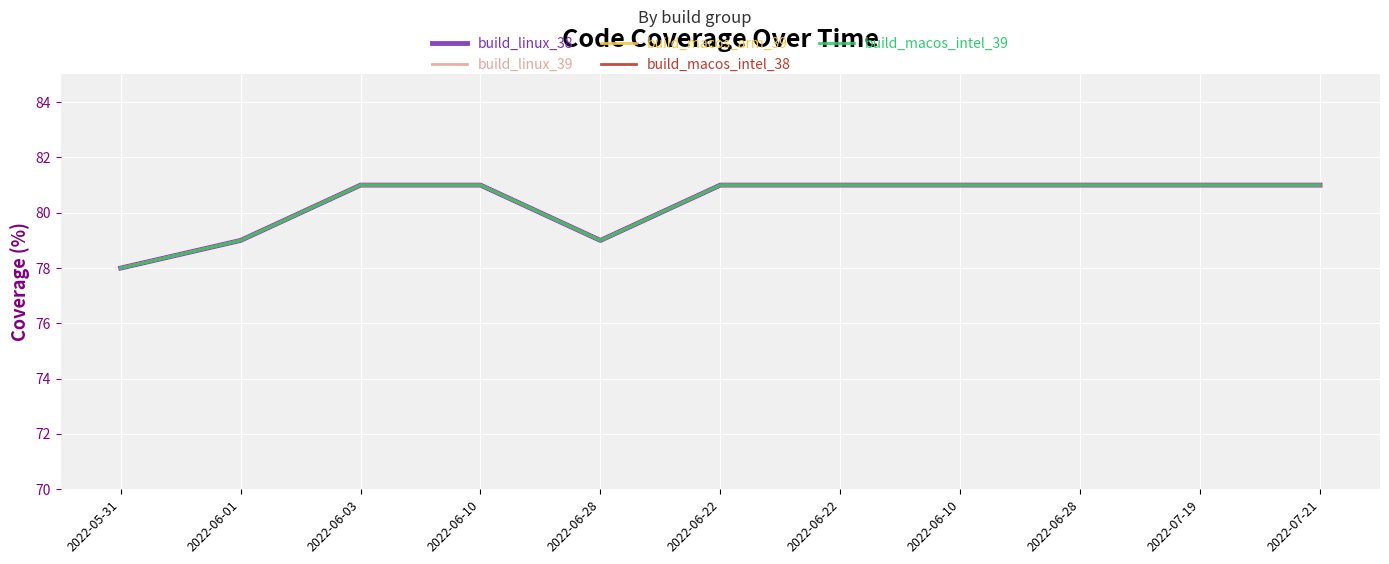

True or false: build_macos_intel_39 has more than 2 interior local peaks.

False